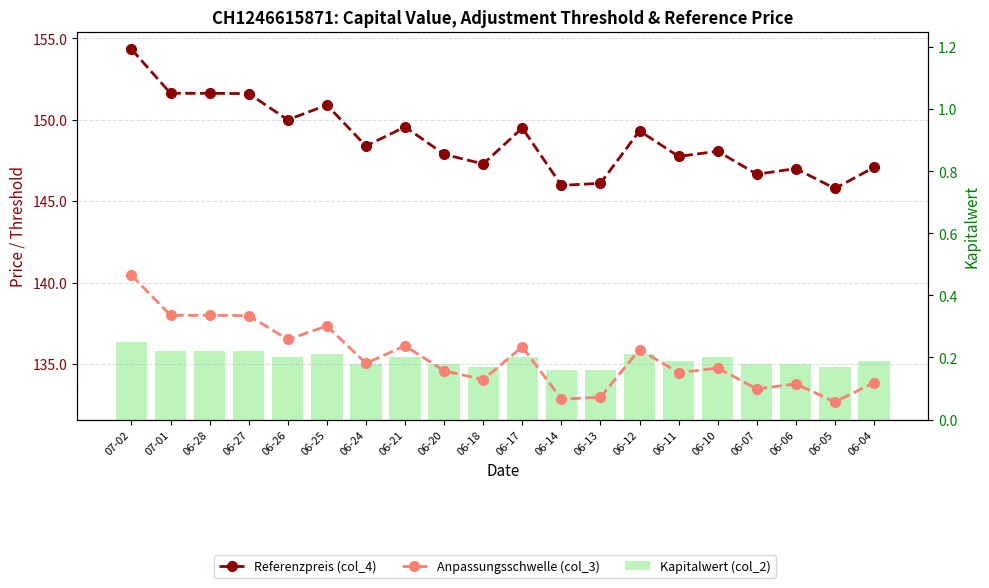

Which category has the lowest value across all series?

06-14